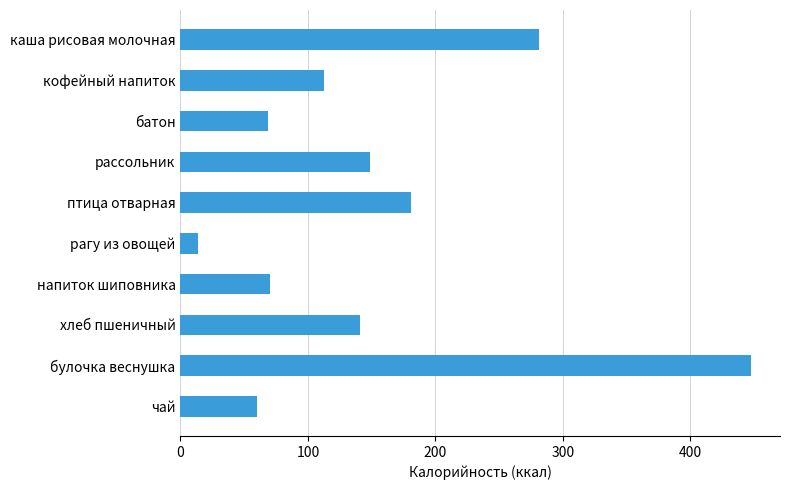

True or false: the data shows 140.6 at хлеб пшеничный.

True